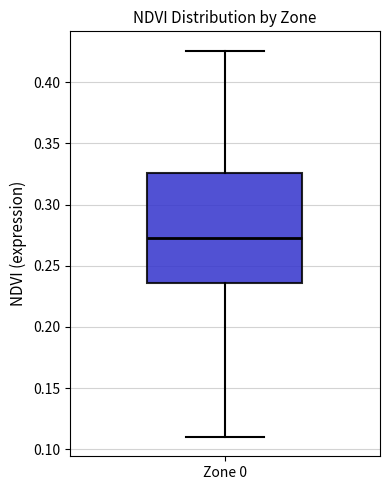

Transcribe this box plot: give where the median line is, the range the box spans, and where the two whiskers end, as read against the y-axis. The values are not printed on the chart, so give them approximately, as read against the axis.

median 0.270, box 0.235 to 0.325, whiskers 0.110 to 0.425